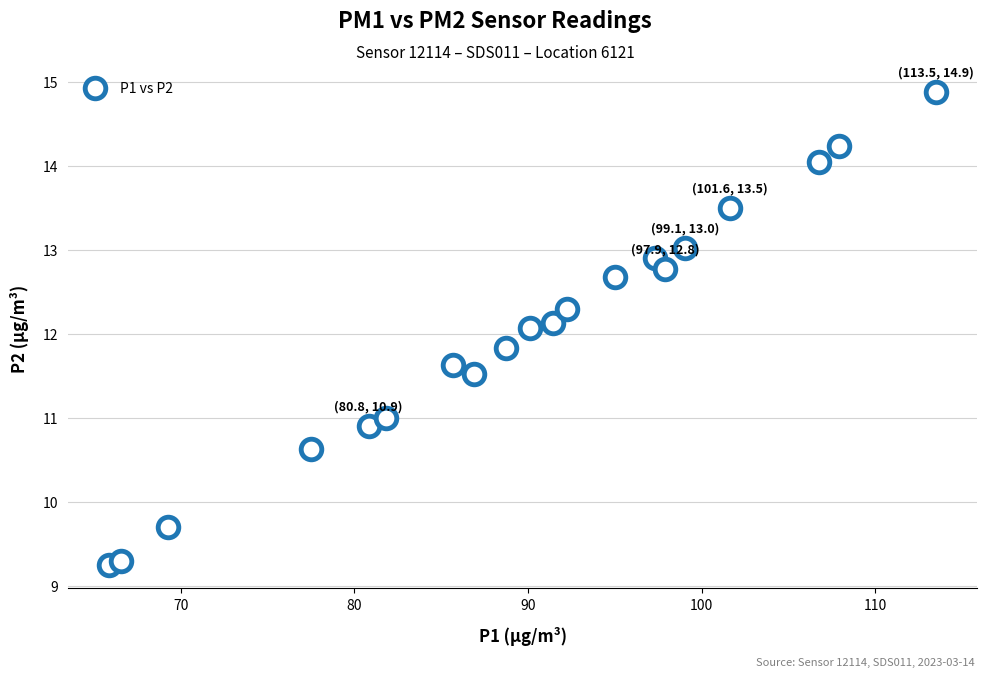

What is the range of Y values (max minus min)?

5.6